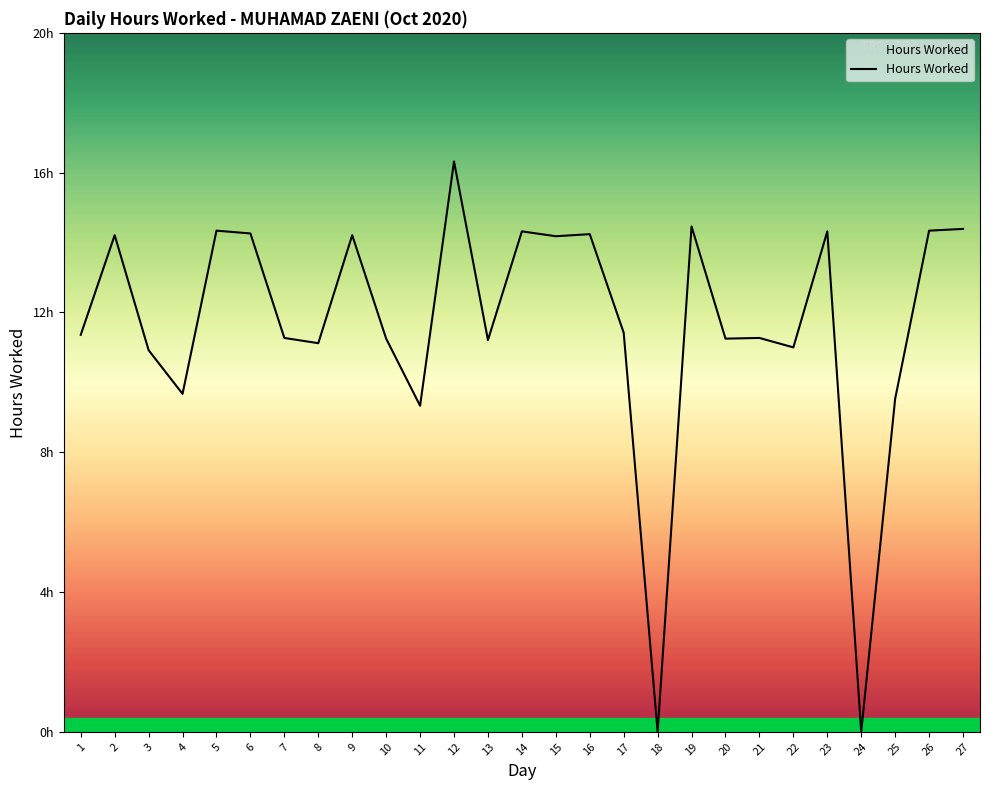

Rank the categories by value from lowest to highest.

18, 24, 11, 25, 4, 3, 22, 8, 13, 10, 20, 7, 21, 1, 17, 15, 2, 9, 16, 6, 14, 23, 5, 26, 27, 19, 12